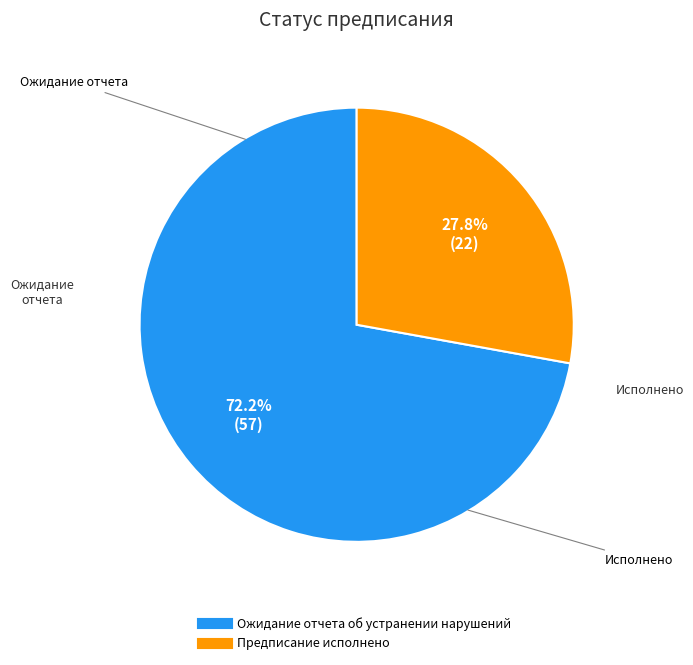

Is it true that Предписание исполнено is 19% of the pie?

False